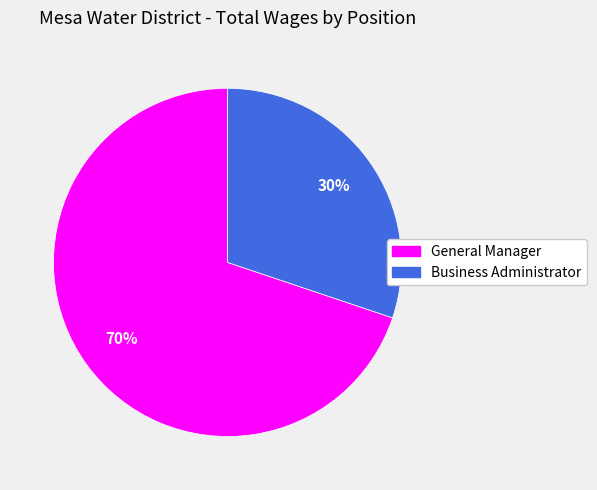

Count the number of slices in the pie.

2